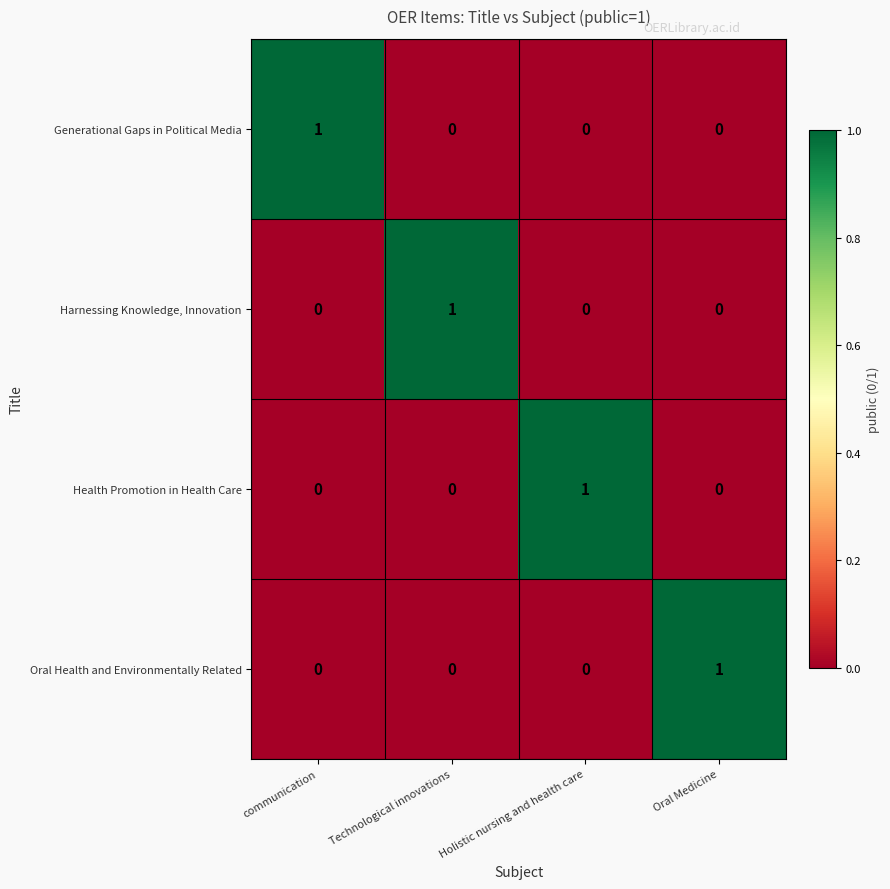

At which label does Oral Health and Environmentally Related reach its peak?

Oral Medicine